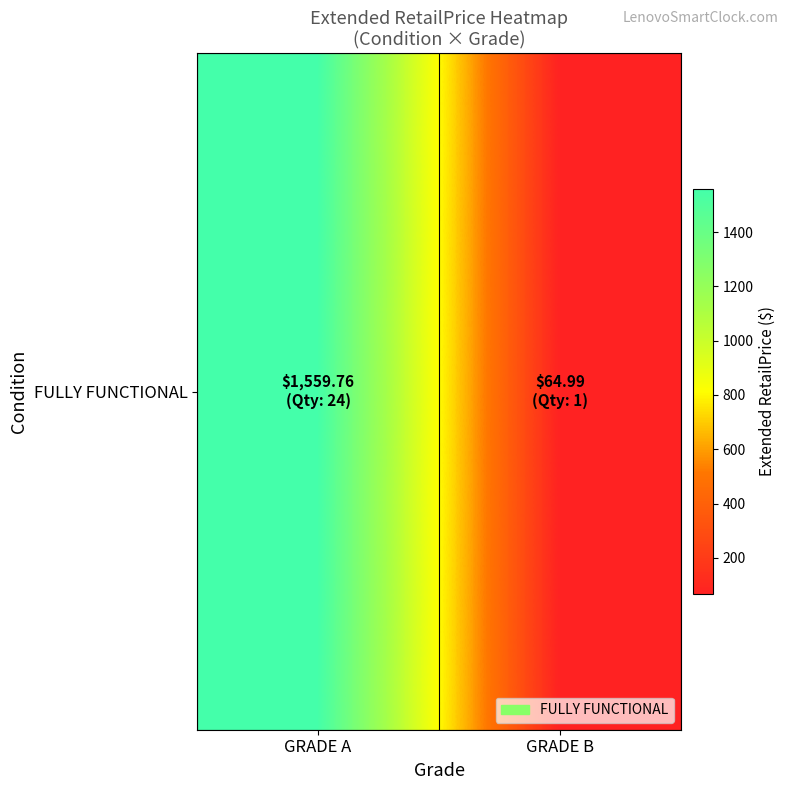

What is the greatest value displayed?

1559.8